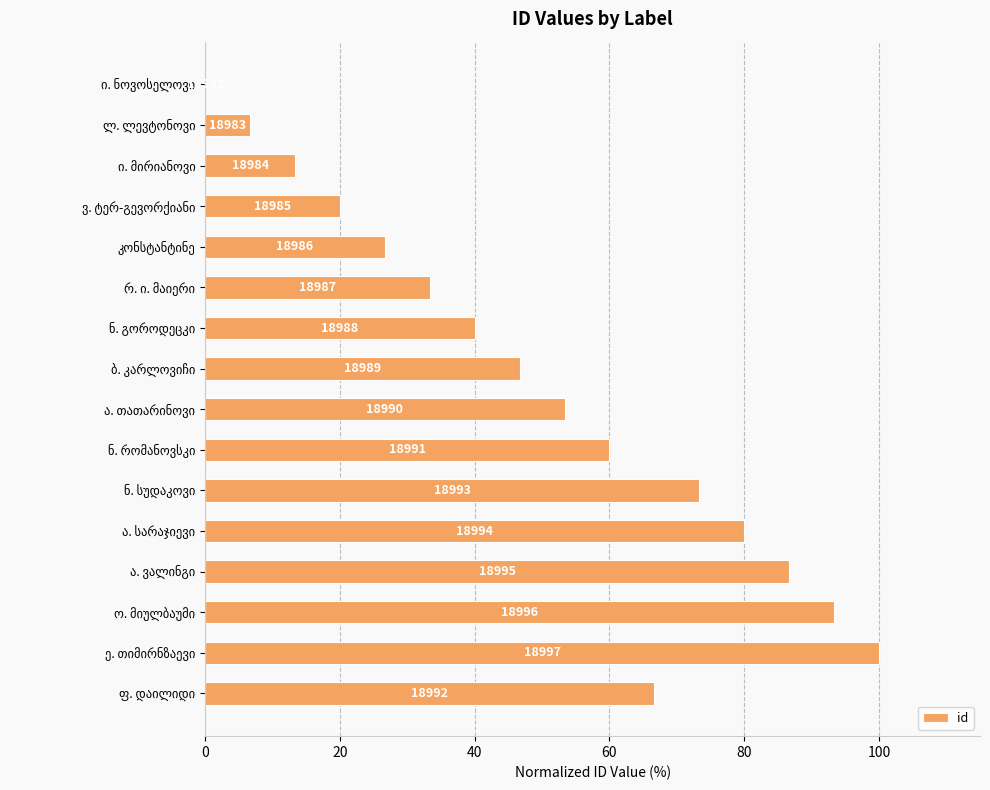

Are the bars horizontal?

Yes